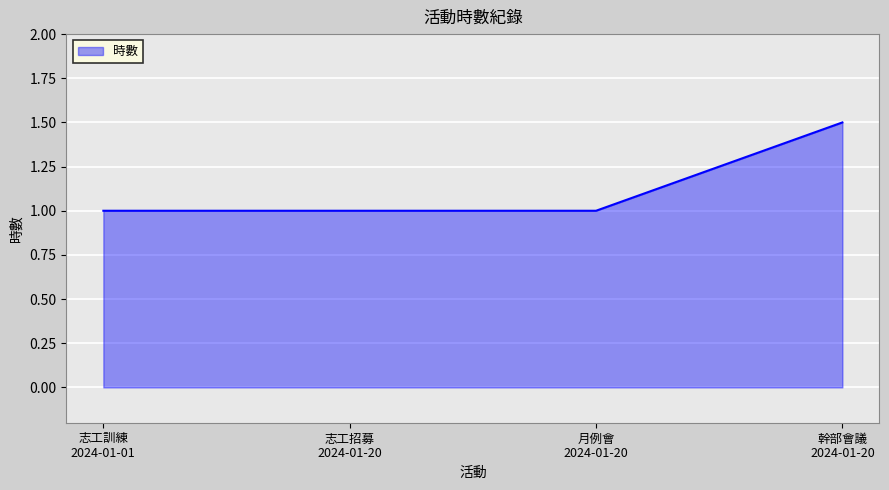

What is the smallest value displayed?

1.0